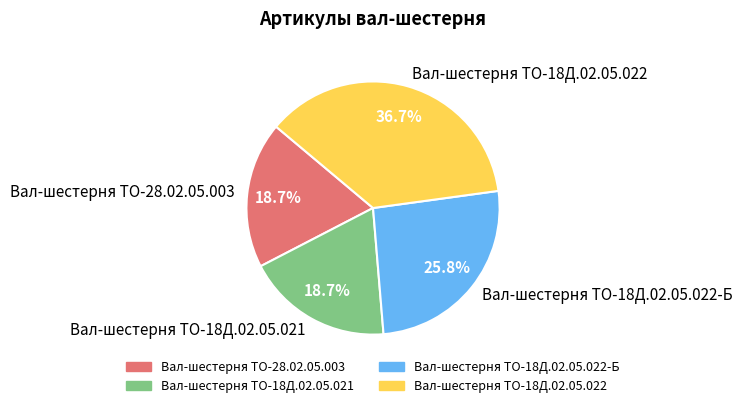

Does any single category account for the majority?

No